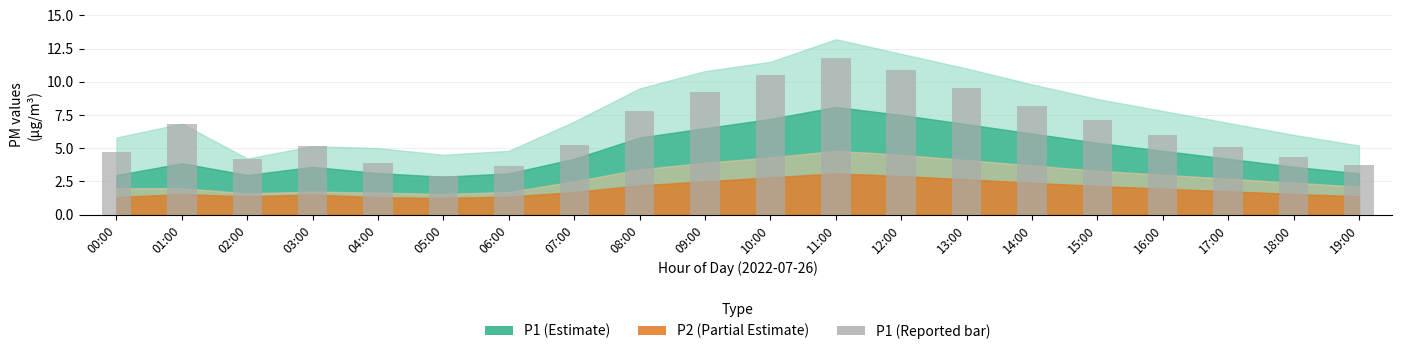

The value at 13:00 is 9.5. True or false?

True